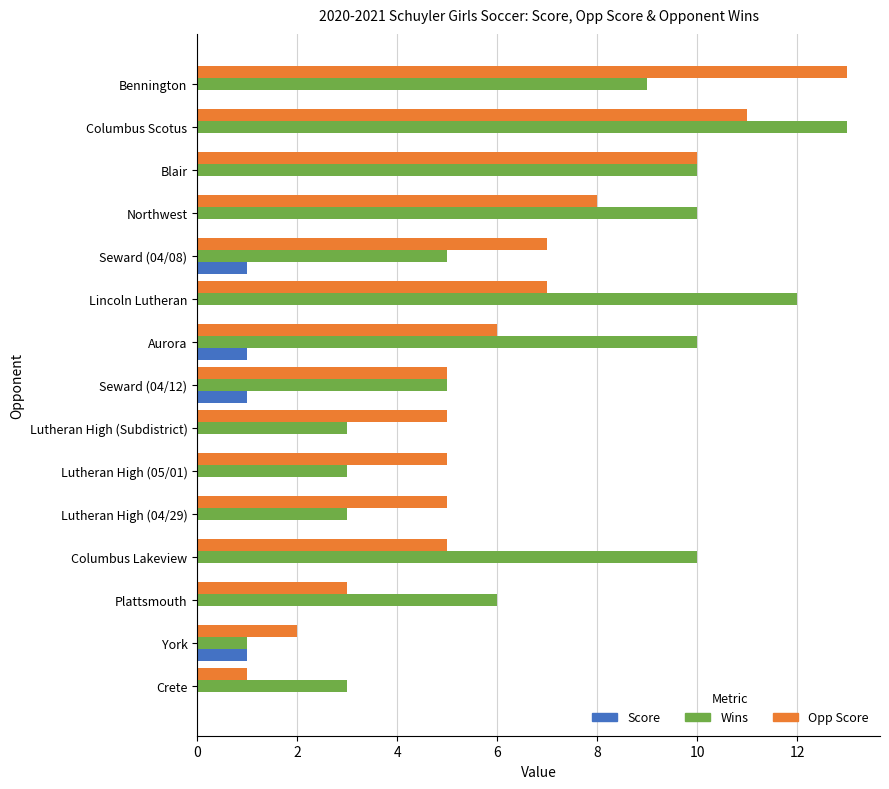

Between Plattsmouth and Columbus Lakeview, which series saw the biggest shift?

Wins